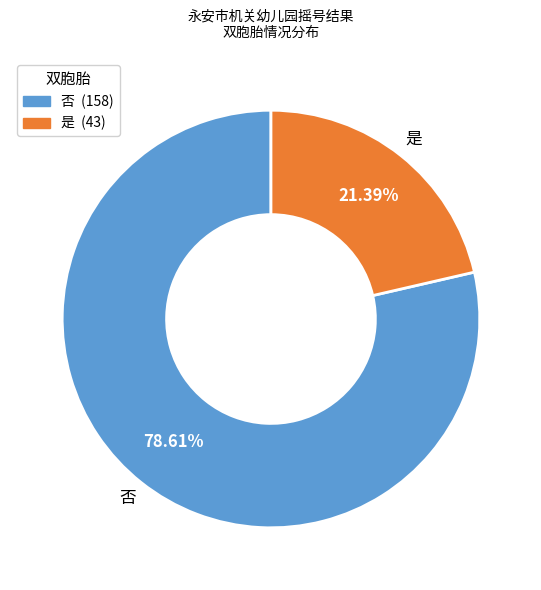

Count the number of slices in the pie.

2